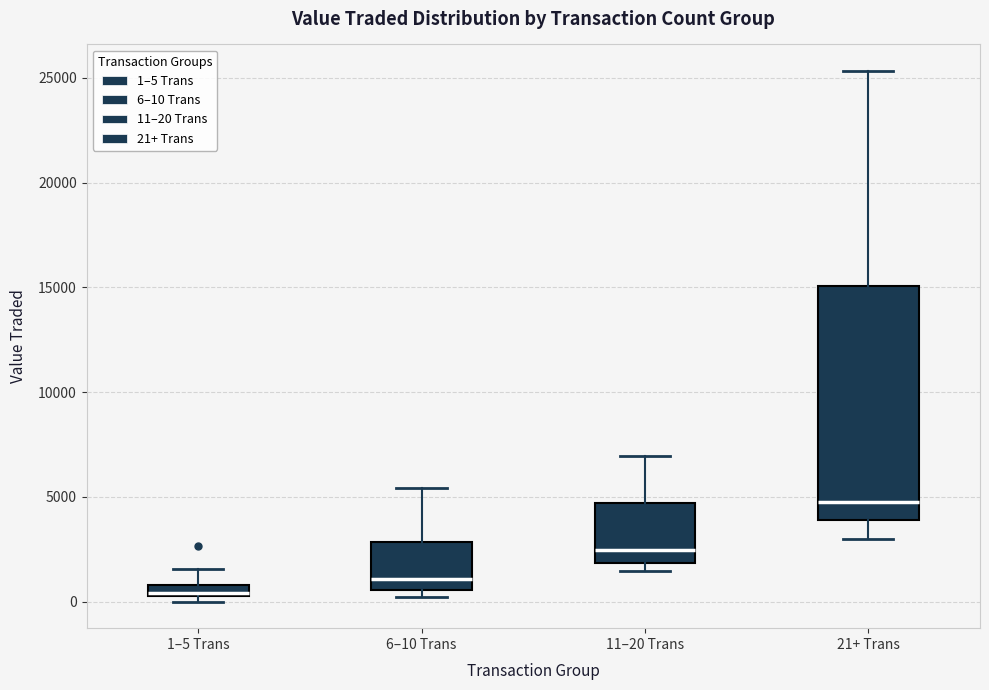

Which box is the tallest, from its lower edge to its upper edge?

21+ Trans